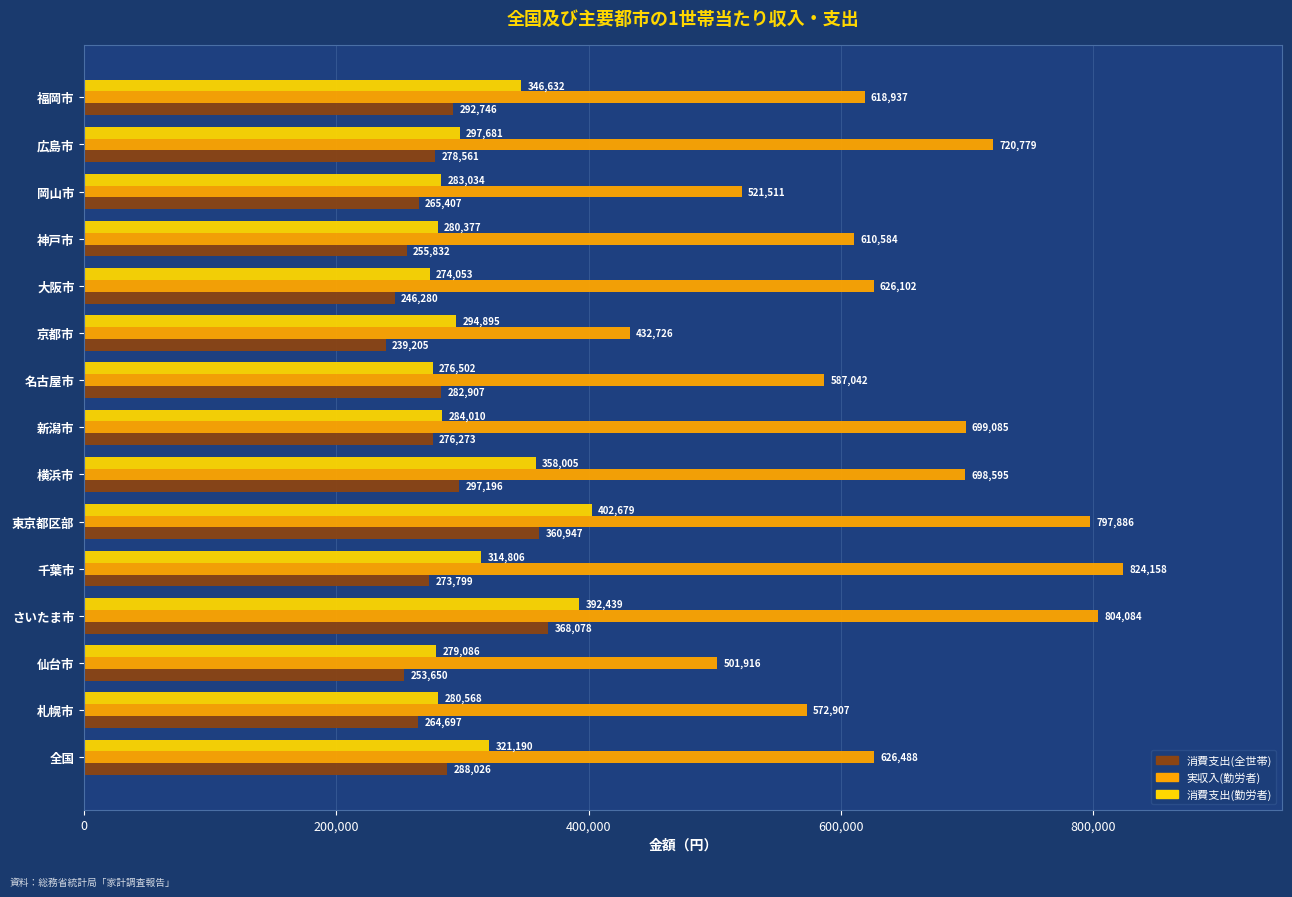

Rank the series at 横浜市 from lowest to highest value.

消費支出(全世帯), 消費支出(勤労者), 実収入(勤労者)